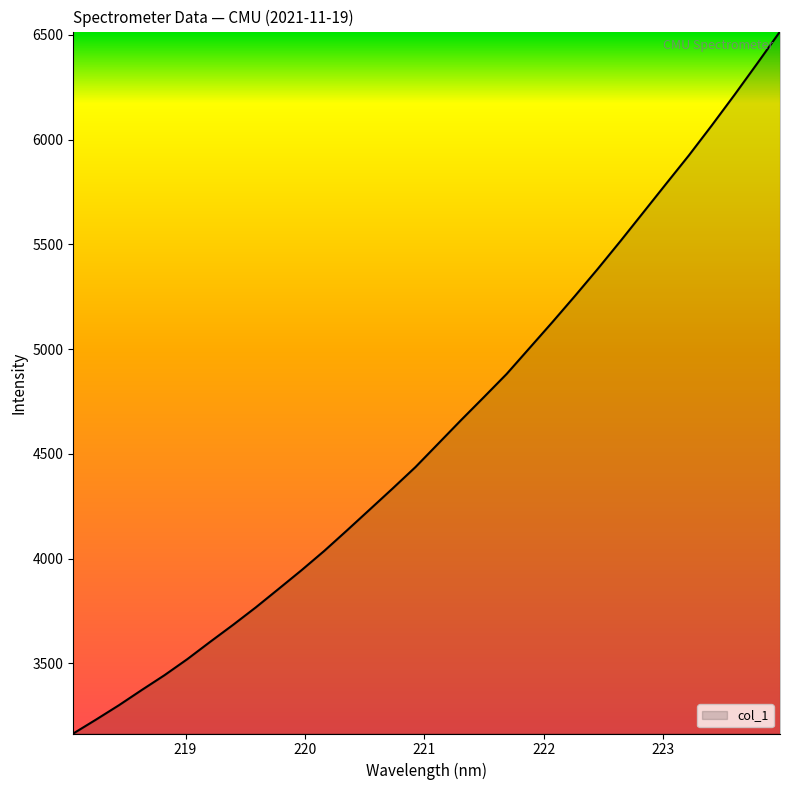

How many lines are shown in the chart?

1